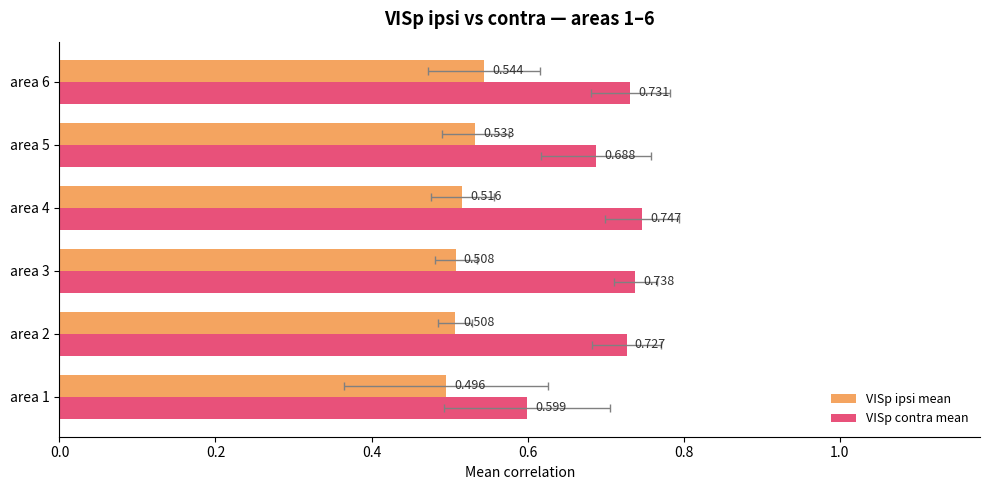

Rank the series at area 4 from highest to lowest value.

VISp contra mean, VISp ipsi mean